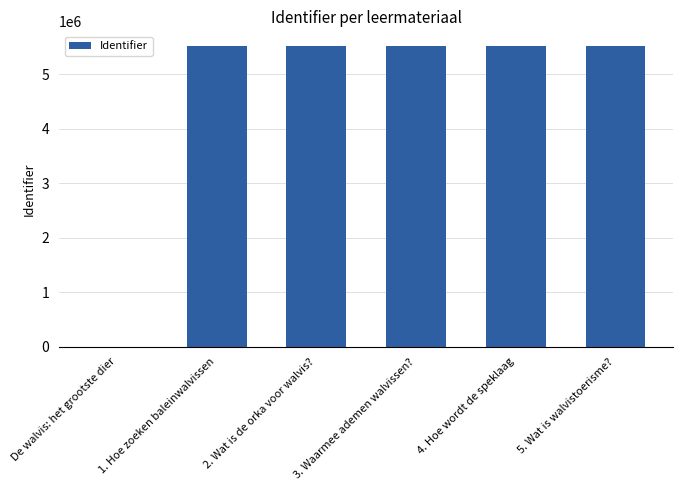

What is the sum of all values?

27540131